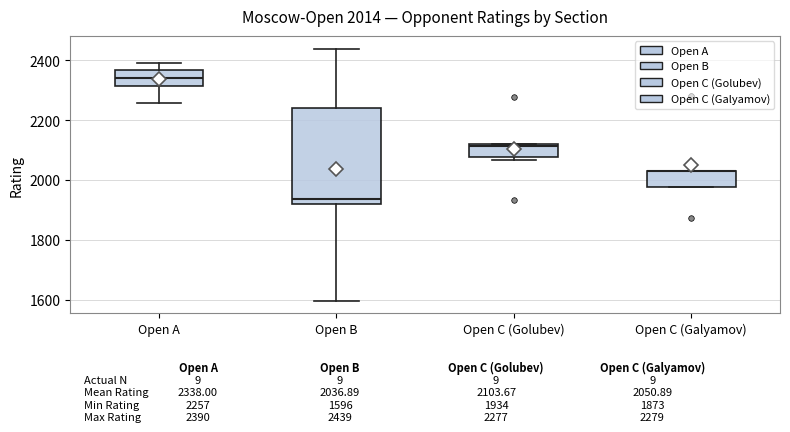

Which box is the tallest, from its lower edge to its upper edge?

Open B